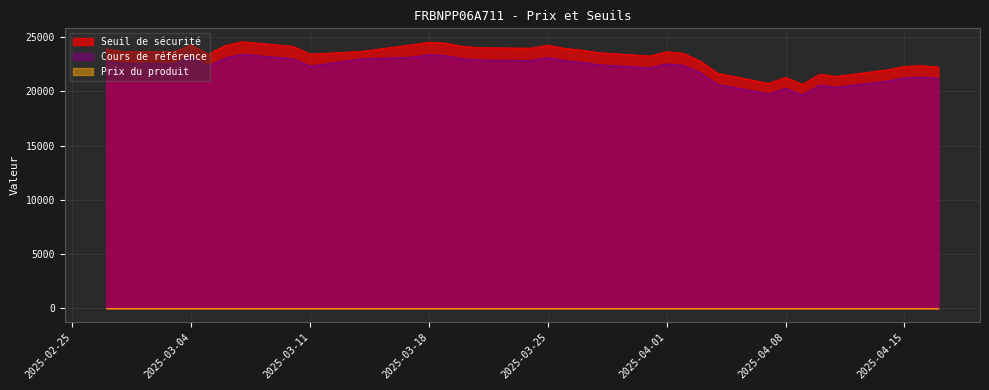

What are all the series names shown in the legend?

Seuil de sécurité, Cours de référence, Prix du produit